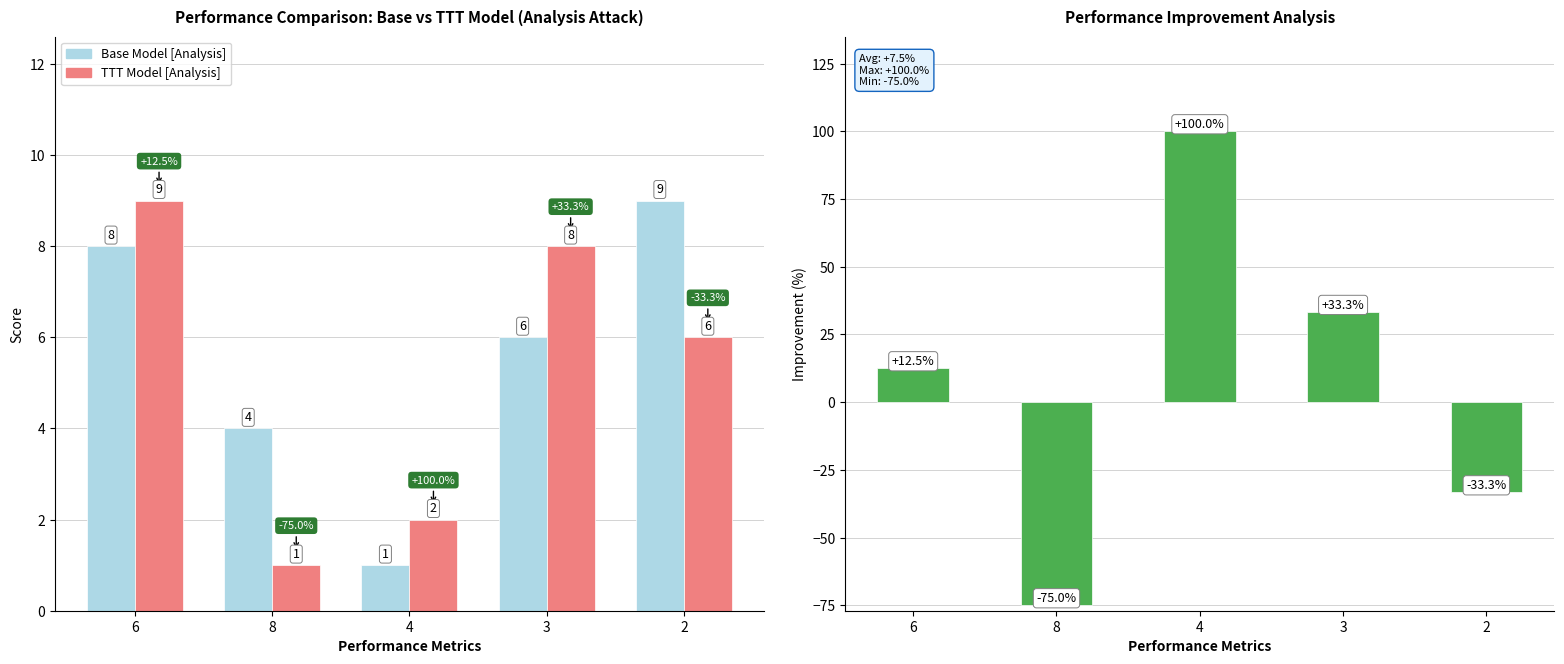

Which series has the largest total across all categories?

Improvement (%)